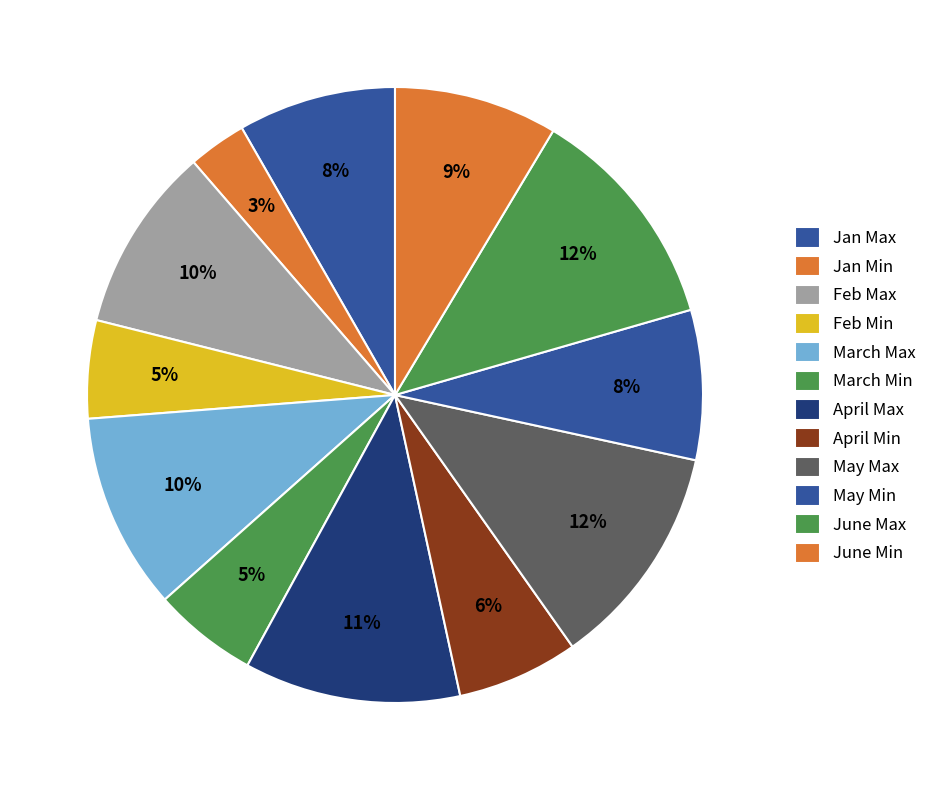

What is the largest slice in the pie chart?

June Max